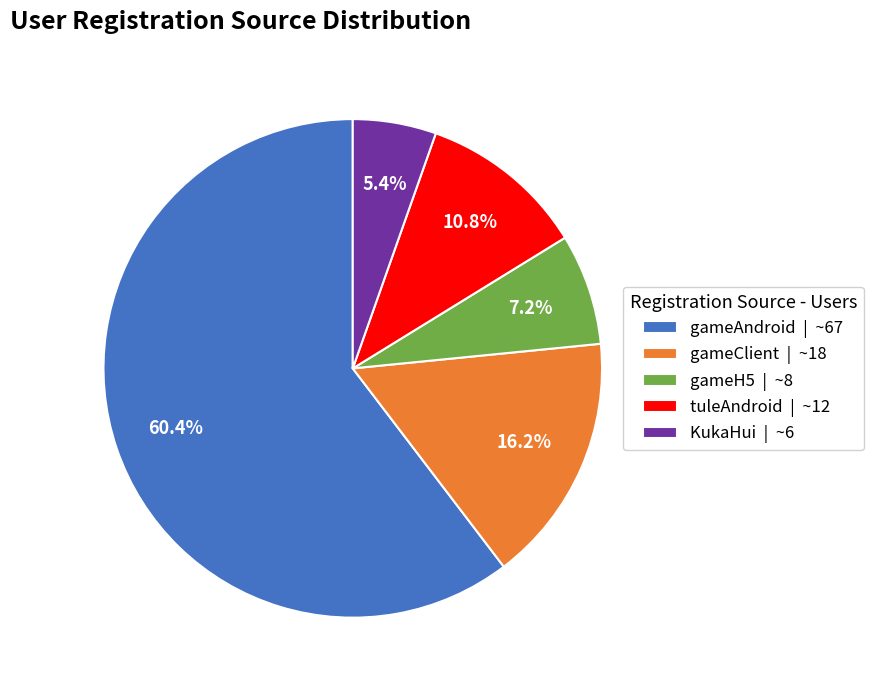

Is it true that gameH5 is 7% of the pie?

True